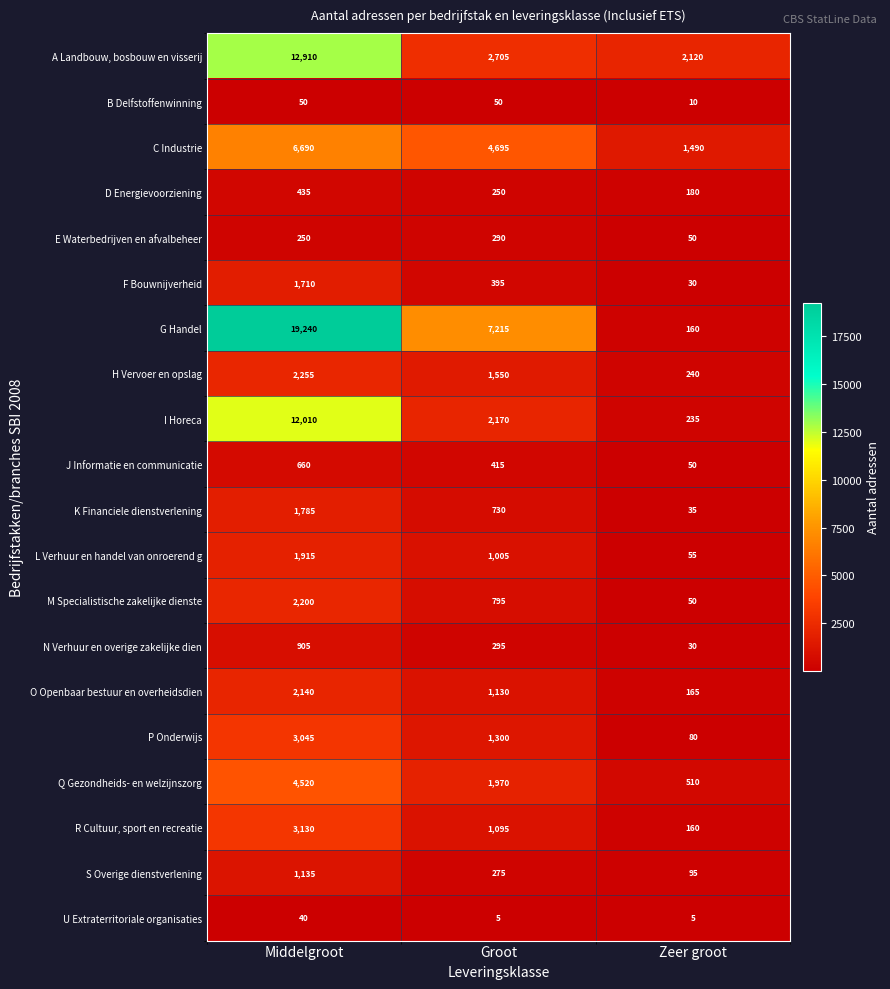

At which category is the sum across all series the highest?

Middelgroot